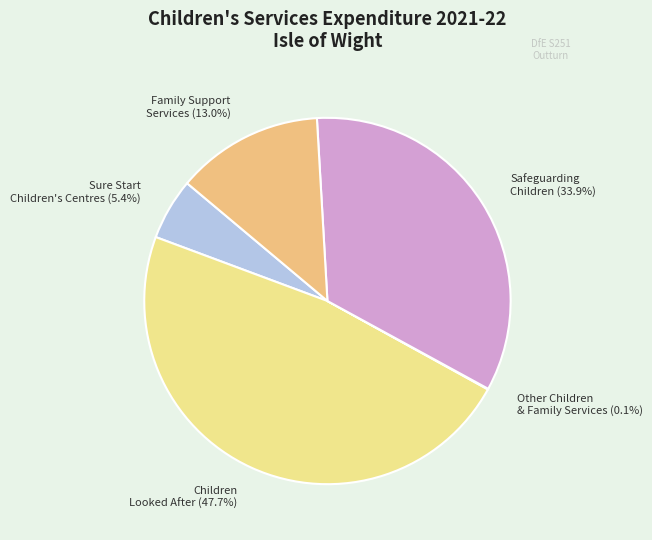

To the nearest percent, what percentage of the pie is Children Looked After?

48%